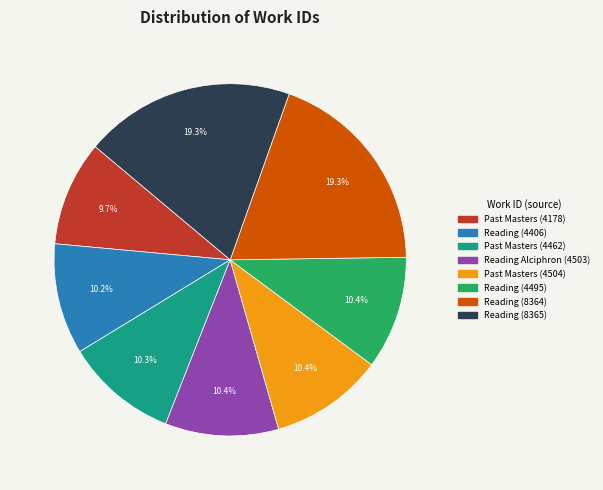

How many segments does this pie chart have?

8